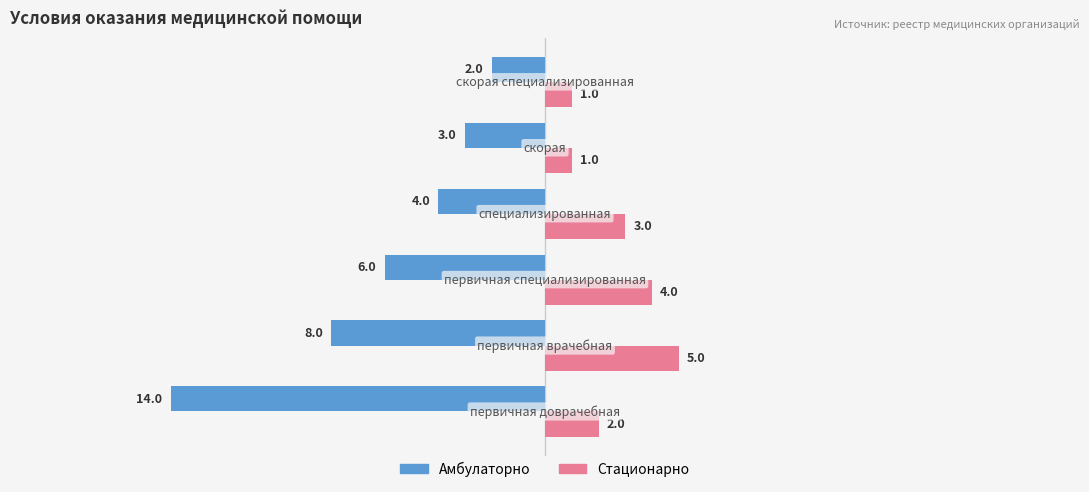

What is the maximum value shown in the chart?

5